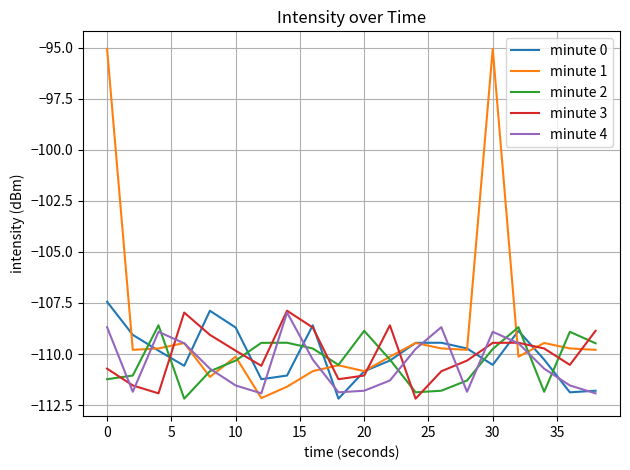

Which series has the largest total across all categories?

minute 1